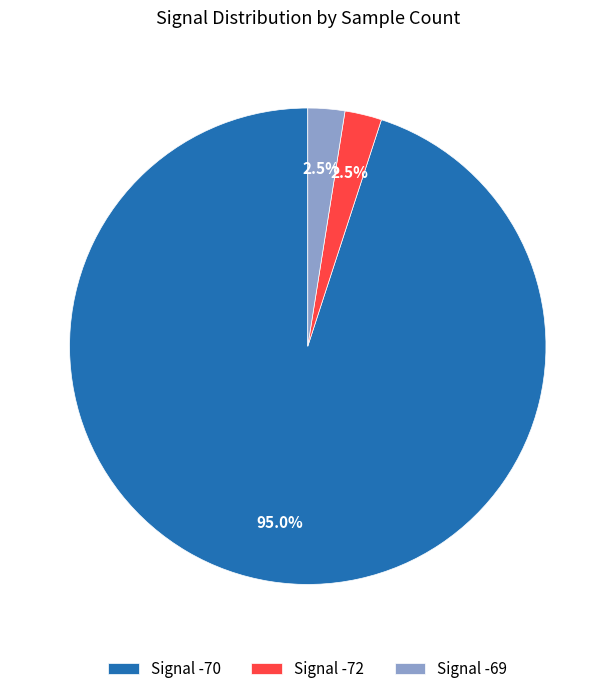

Which slice is the largest?

Signal -70